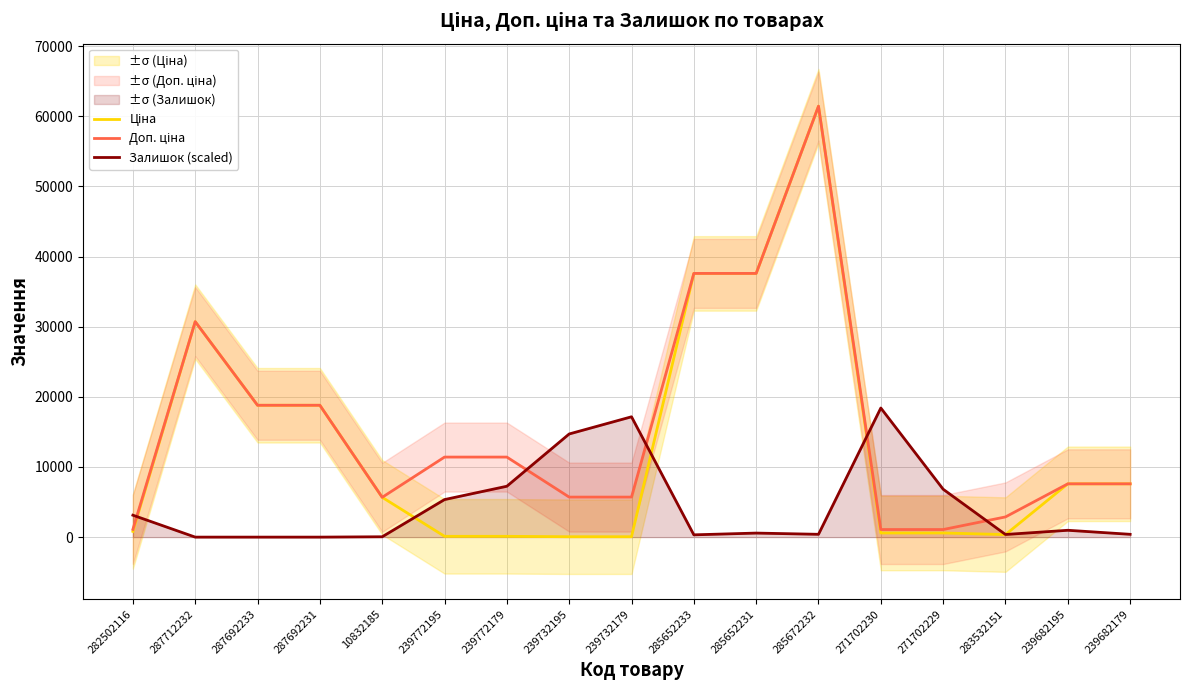

At how many categories does at least one series exceed 52242?

1